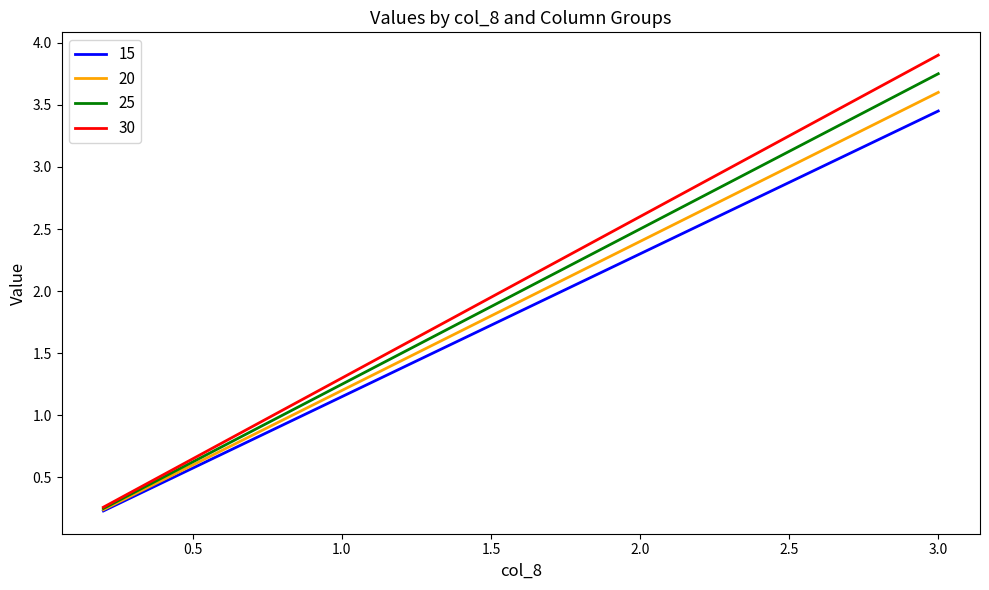

Which series has the widest spread of values?

30